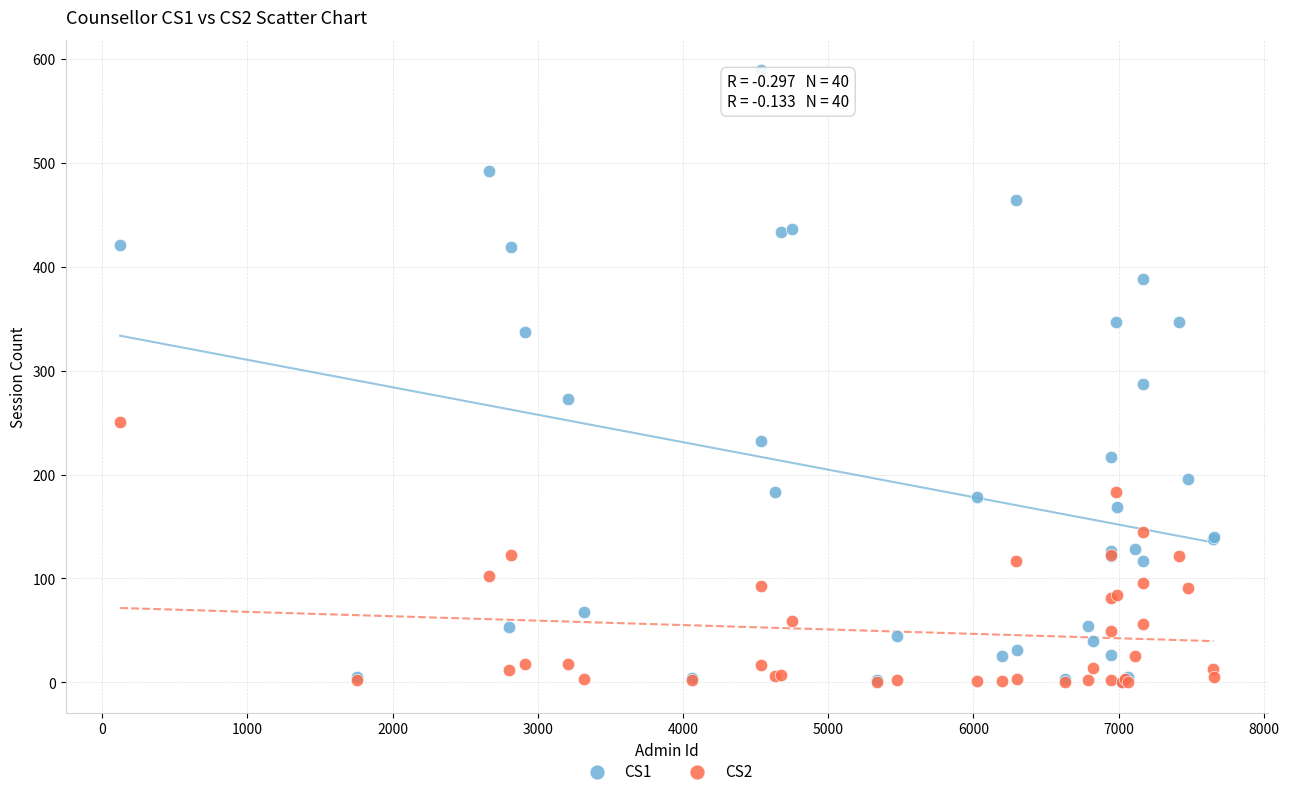

Across all series, what Y value is closest to 294?

287